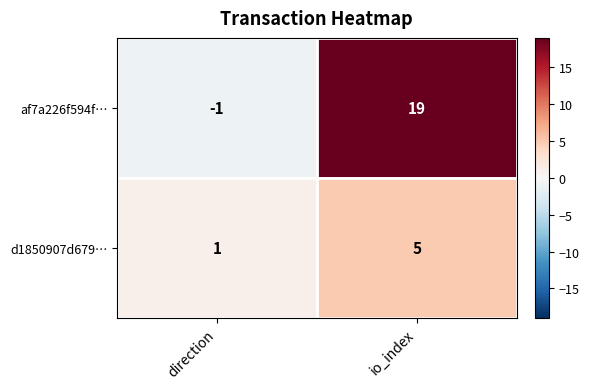

What is the difference between the maximum and minimum values in the d1850907d679… series?

4